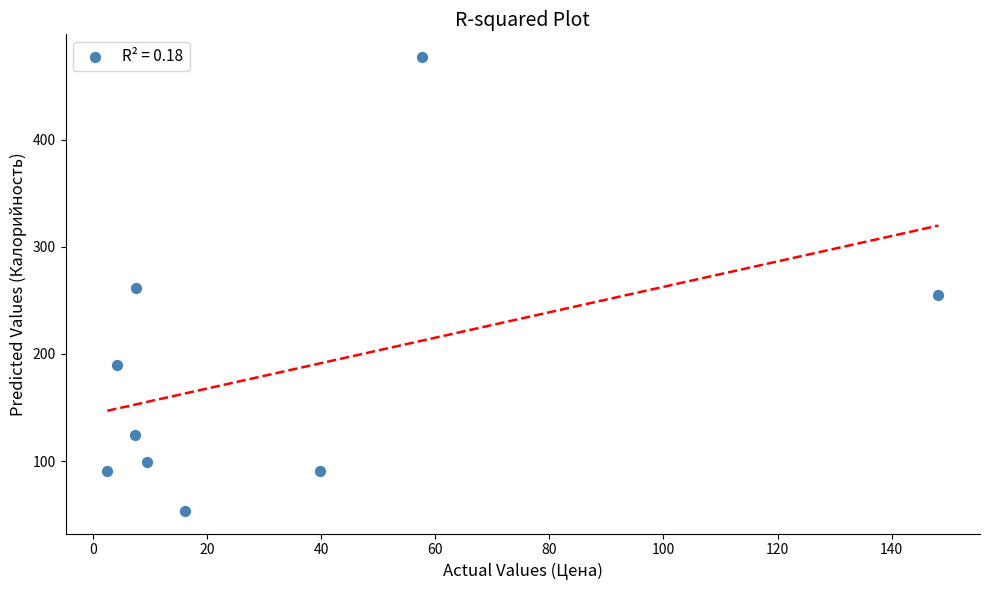

What is the range of Y values (max minus min)?

423.8